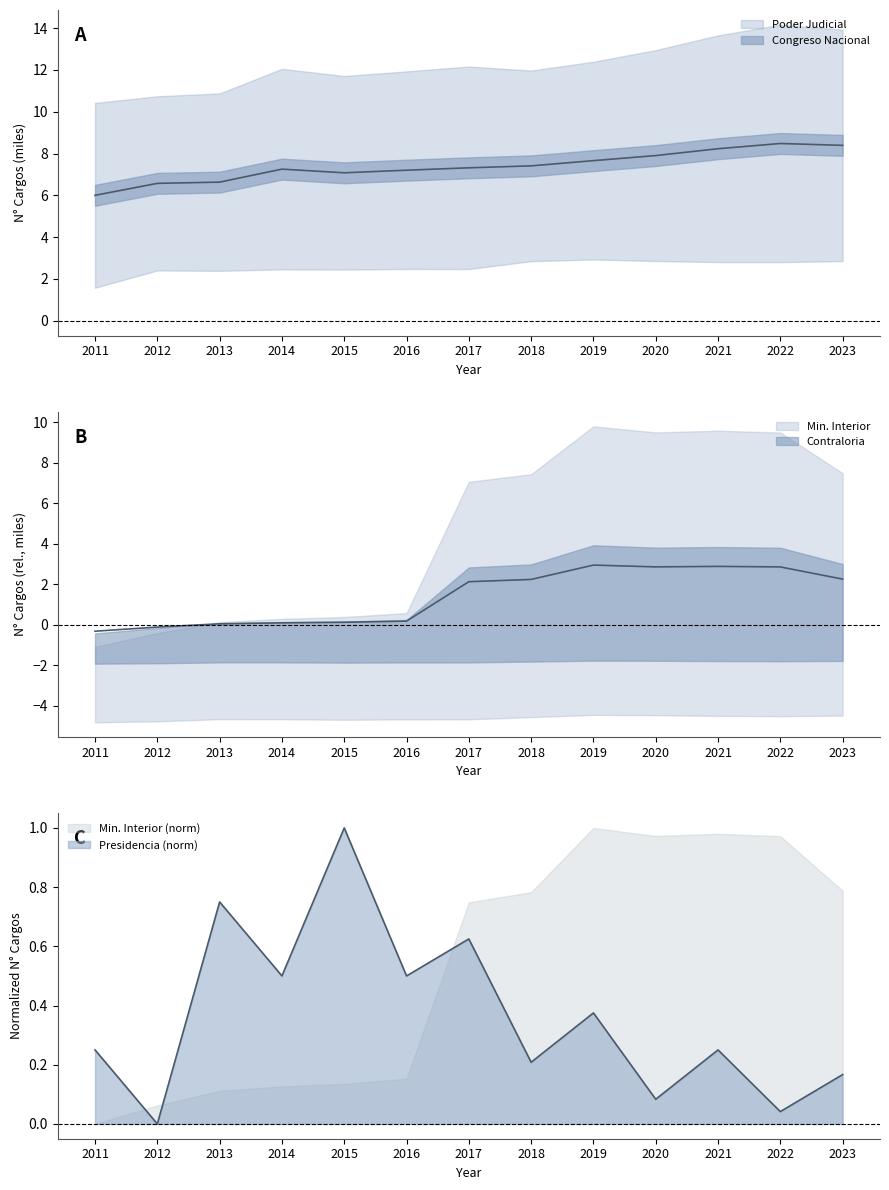

What is the smallest value displayed?

-0.3